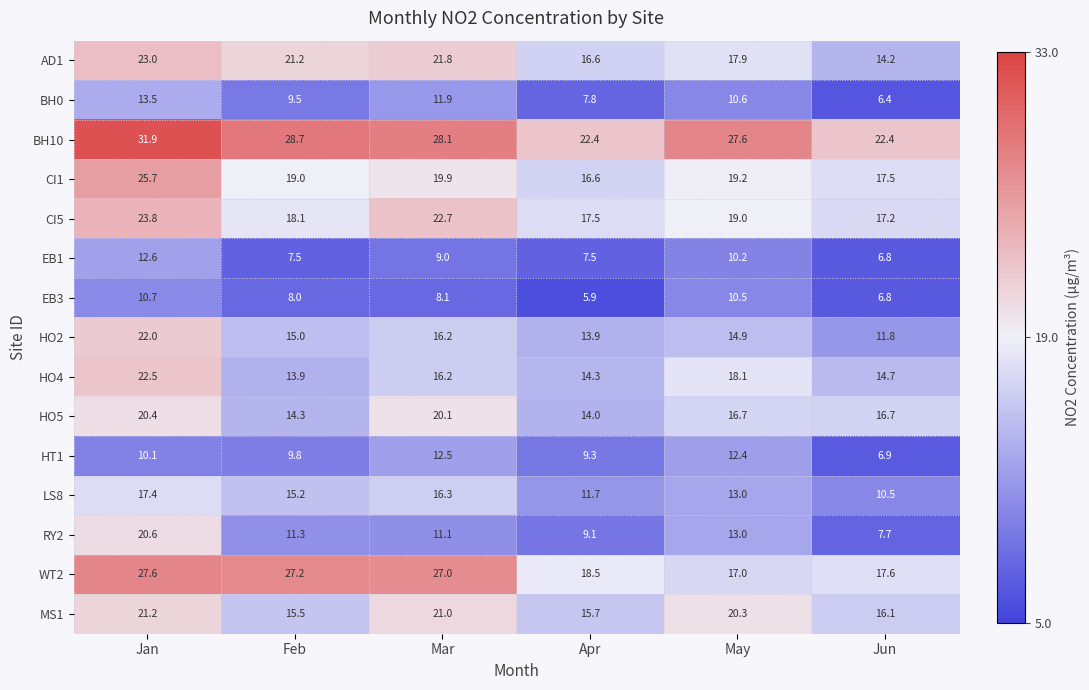

Which series has the widest spread of values?

RY2